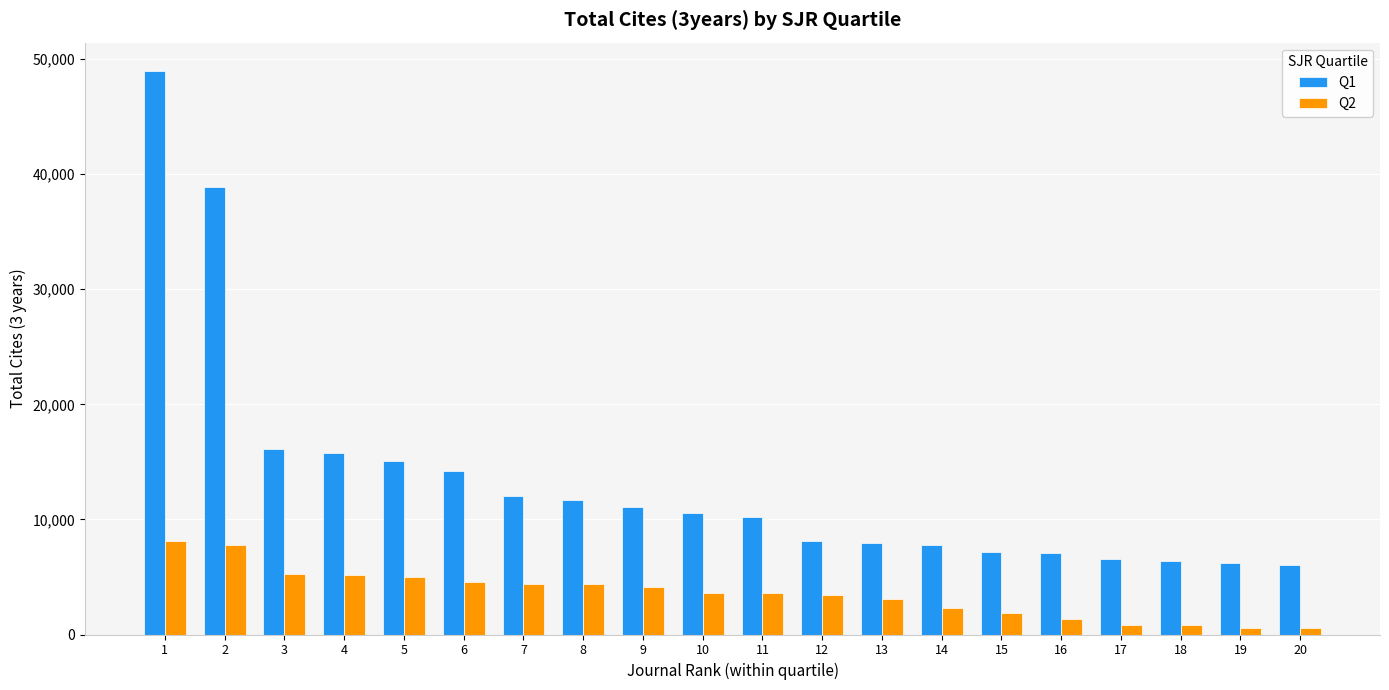

Which label corresponds to the largest value in the chart?

1